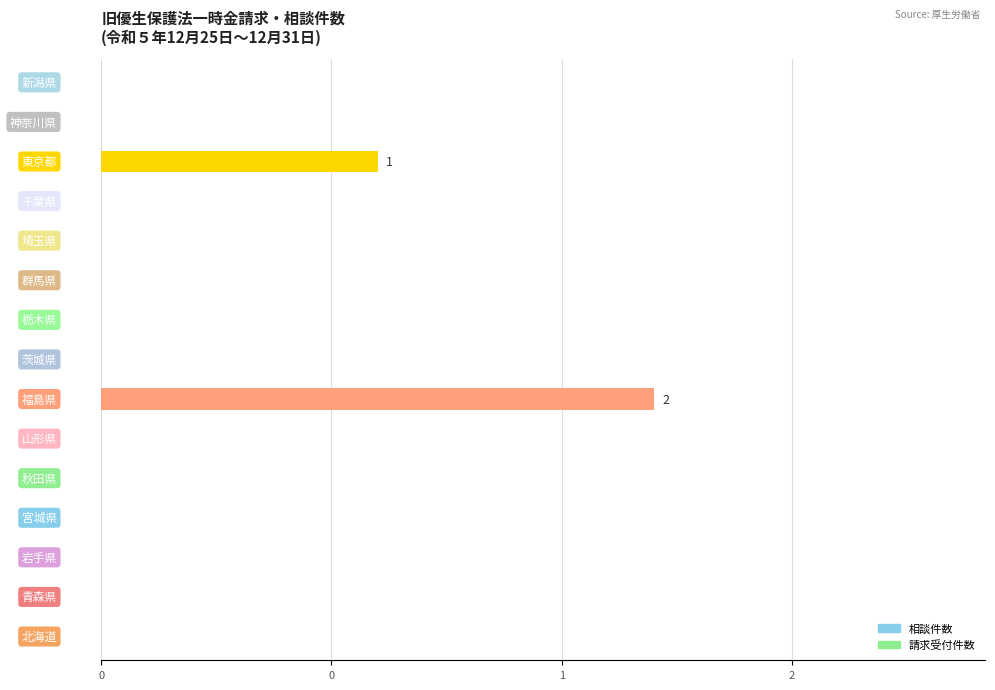

Are the bars horizontal?

Yes